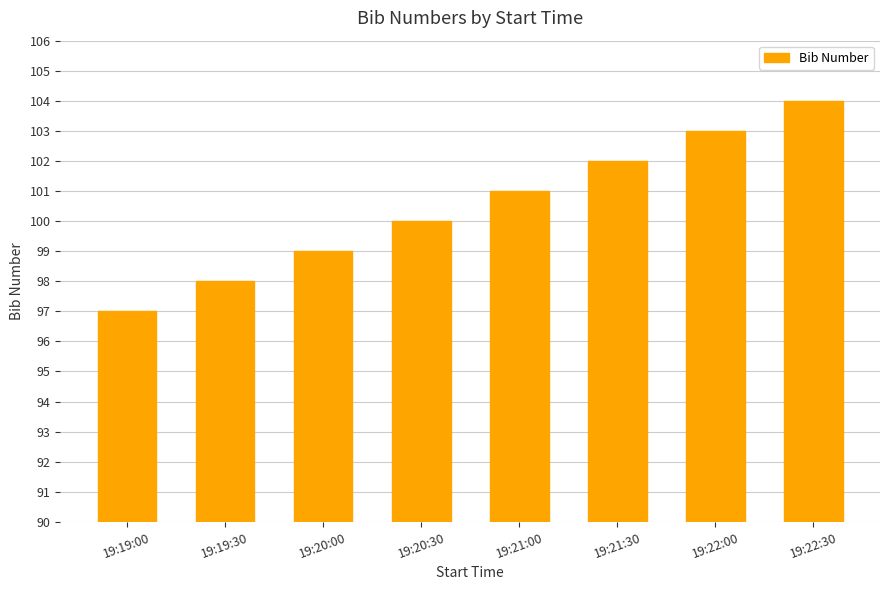

The value at 19:19:00 is 33. True or false?

False